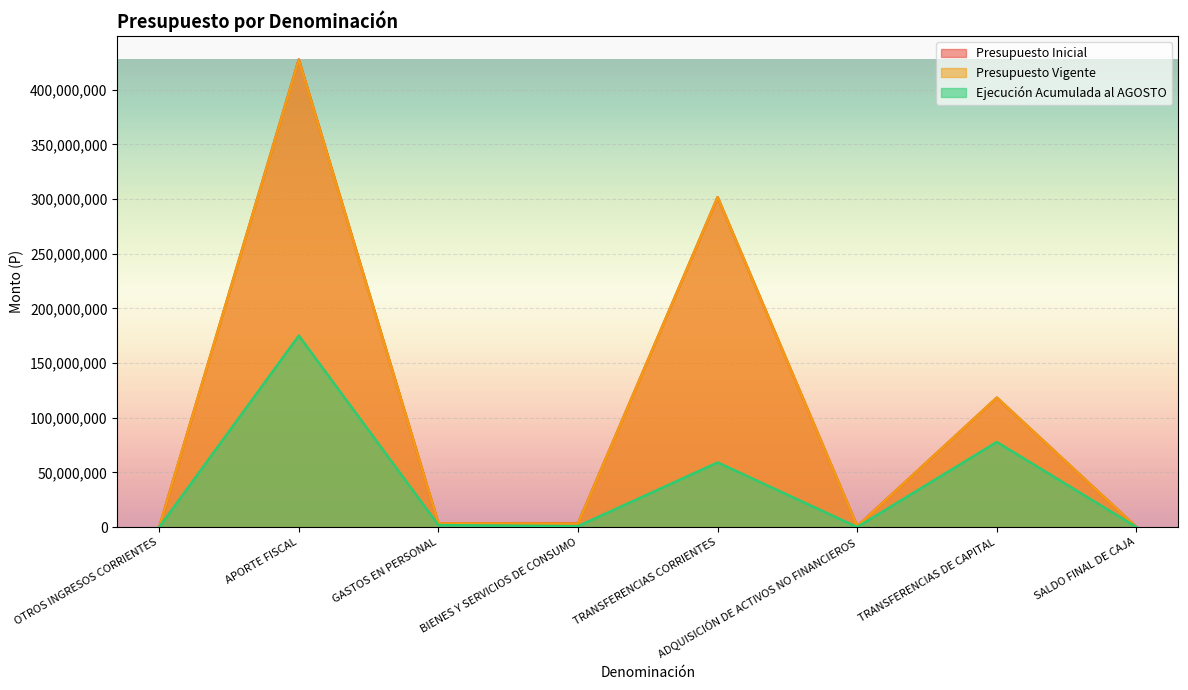

What is the sum of the Ejecución Acumulada al AGOSTO values at GASTOS EN PERSONAL and SALDO FINAL DE CAJA?

1833542